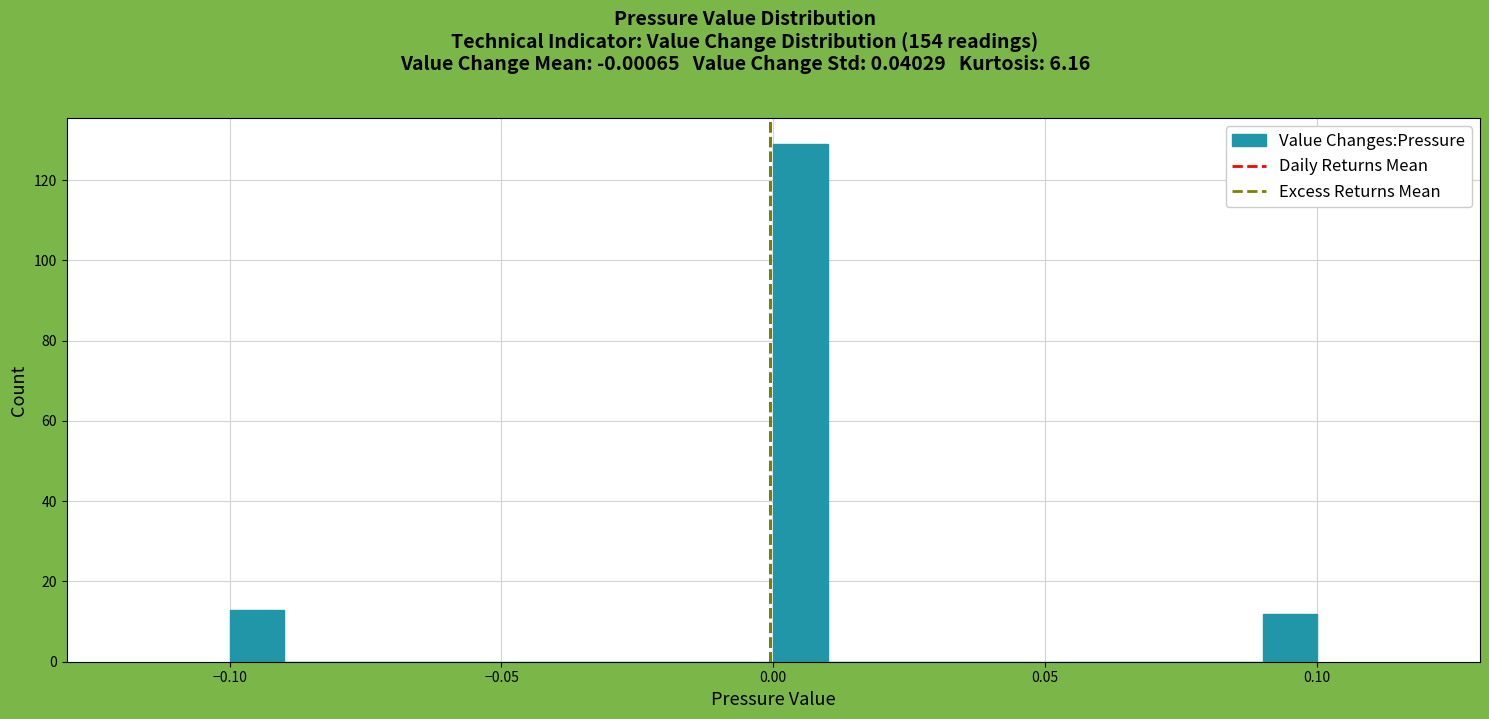

Around what value on the x-axis is the tallest bar? Give the approximate position of its centre, as read against the axis.

0.005